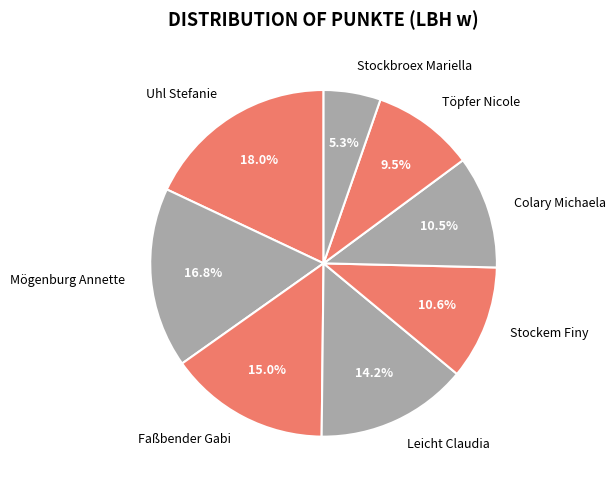

What percentage is NOT represented by Stockem Finy?

89.4%